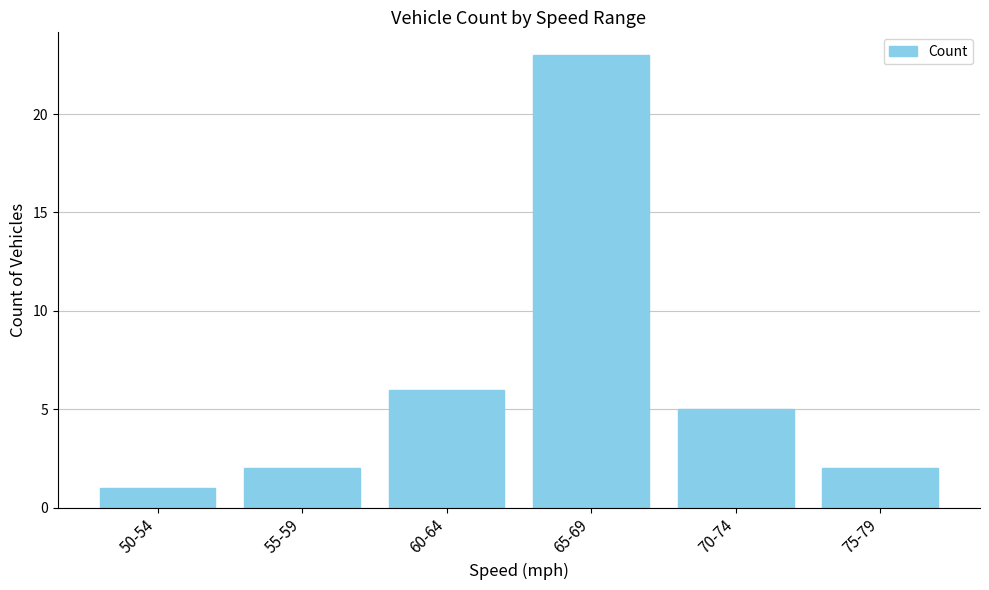

Read the value at 75-79.

2